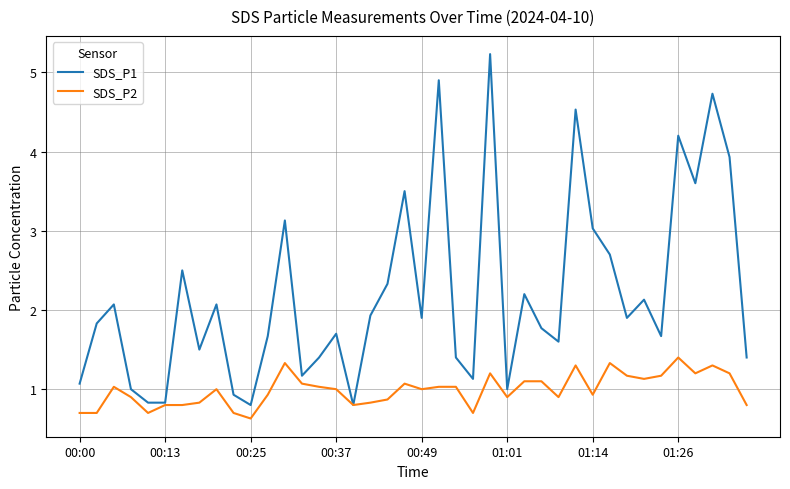

Which series has the largest total across all categories?

SDS_P1